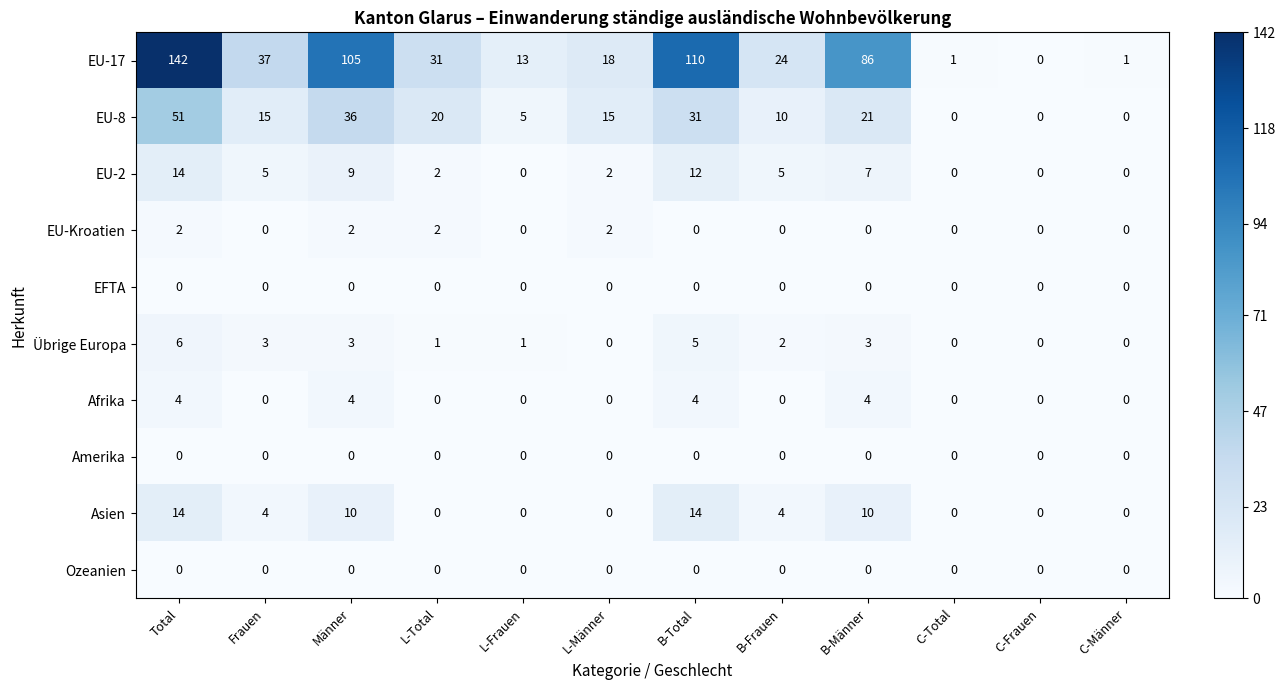

Is it true that EU-8 equals 21 at B-Männer?

True